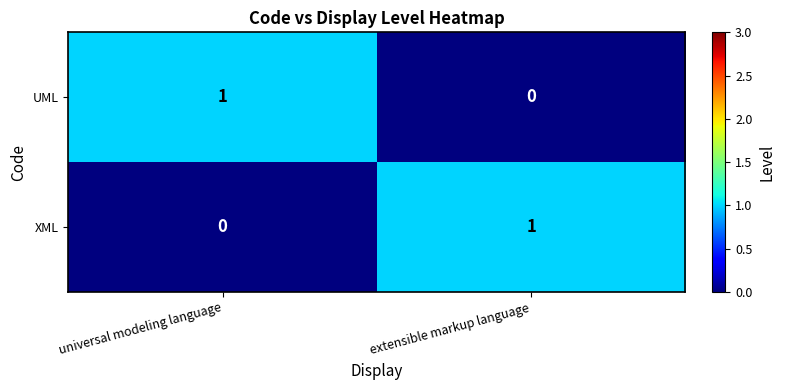

At extensible markup language, list the series in order from largest to smallest.

XML, UML